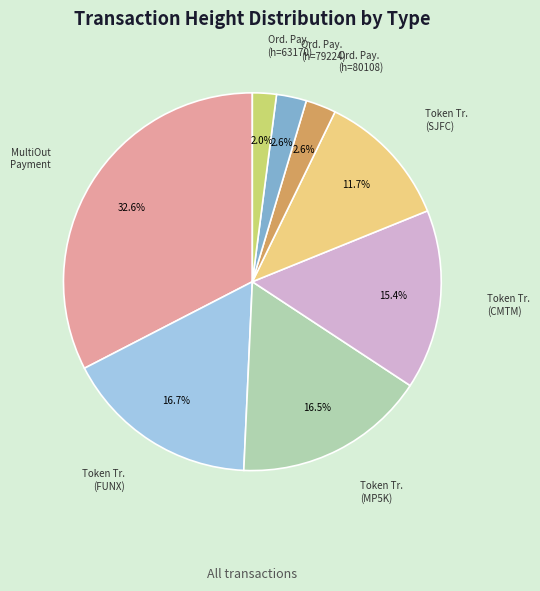

Is there a majority slice in this chart?

No